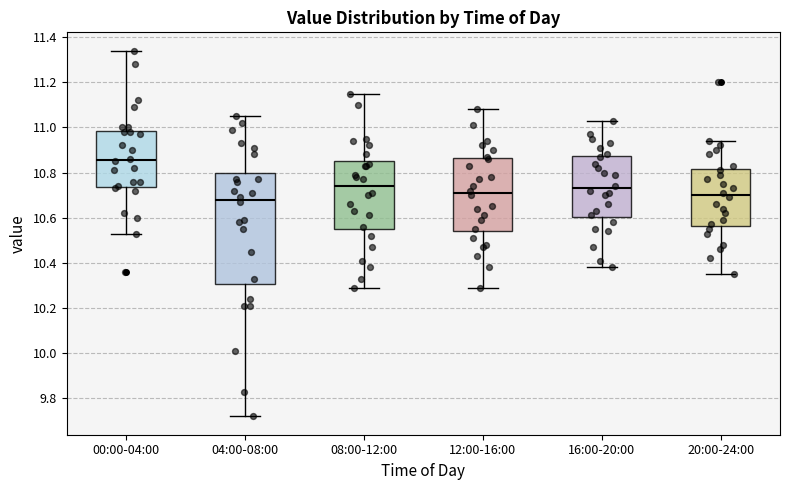

Reading left to right, read every box against the y-axis: the position of its median line, the range the box covers, and the ends of its whiskers. The values are not printed on the chart, so give them approximately, as read against the axis.

00:00-04:00: median 10.86, box 10.74 to 10.98, whiskers 10.54 to 11.34
04:00-08:00: median 10.68, box 10.30 to 10.80, whiskers 9.72 to 11.06
08:00-12:00: median 10.74, box 10.56 to 10.86, whiskers 10.30 to 11.16
12:00-16:00: median 10.72, box 10.54 to 10.86, whiskers 10.30 to 11.08
16:00-20:00: median 10.74, box 10.60 to 10.88, whiskers 10.38 to 11.04
20:00-24:00: median 10.70, box 10.56 to 10.82, whiskers 10.36 to 10.94